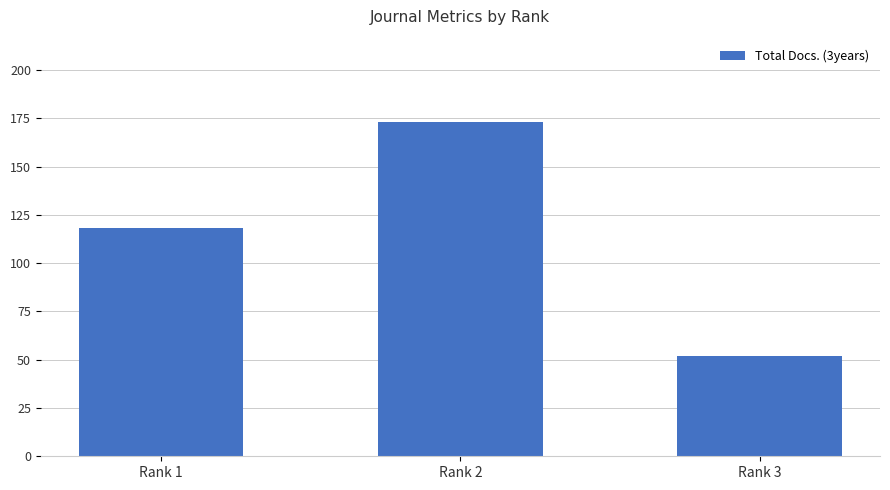

Where is the data nearest to the value 112?

Rank 1